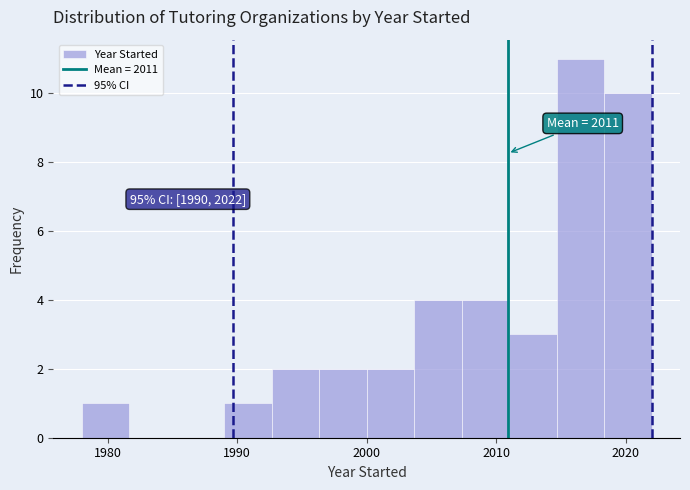

Around what value on the x-axis is the tallest bar? Give the approximate position of its centre, as read against the axis.

2017